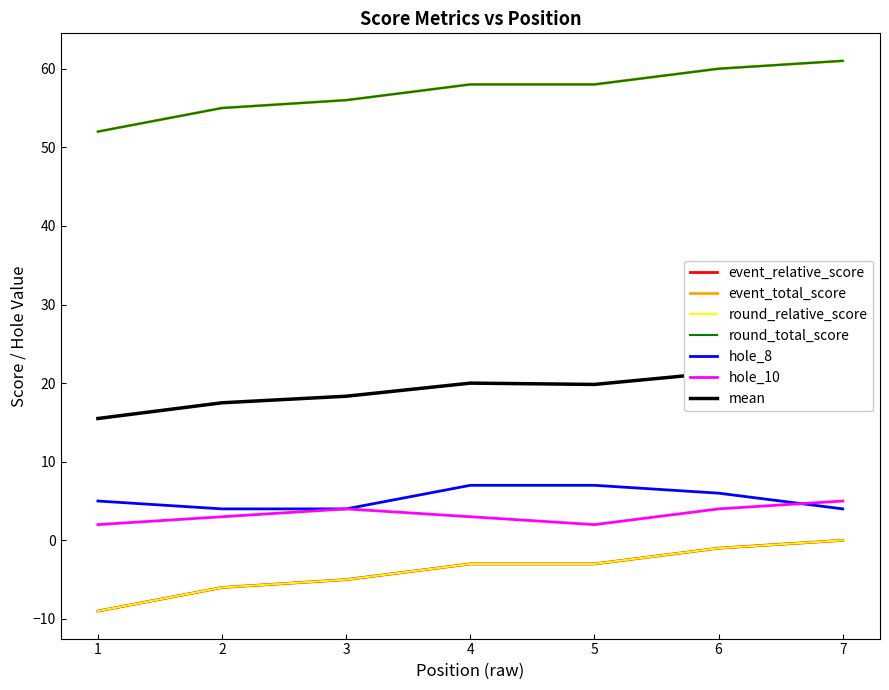

How many categories are shown in the chart?

7